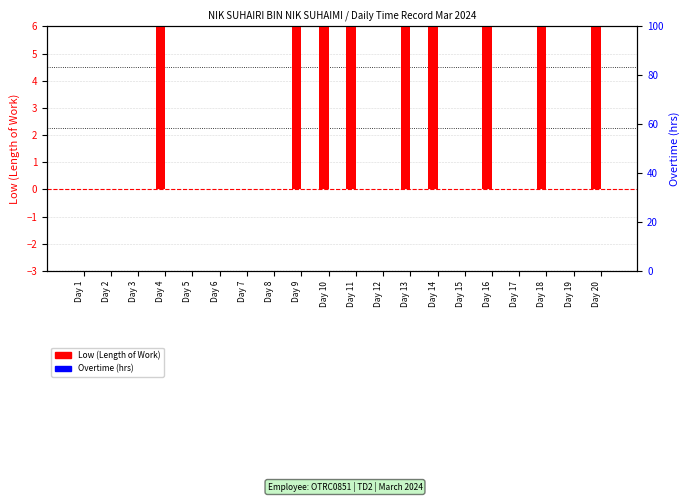

What are all the series names shown in the legend?

Low (Length of Work), Overtime